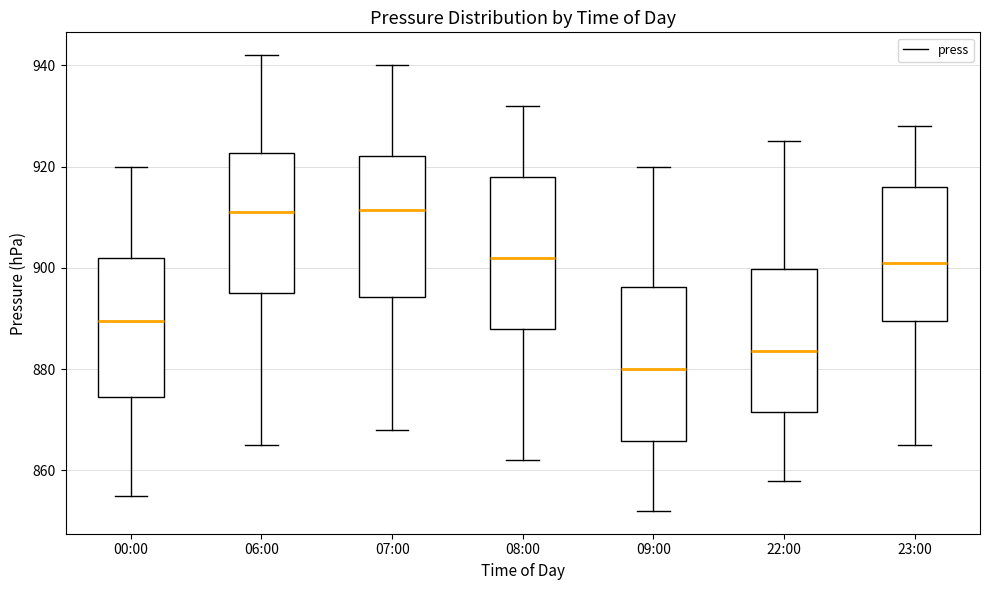

Reading left to right, read every box against the y-axis: the position of its median line, the range the box covers, and the ends of its whiskers. The values are not printed on the chart, so give them approximately, as read against the axis.

00:00: median 890, box 874 to 902, whiskers 856 to 920
06:00: median 912, box 896 to 922, whiskers 866 to 942
07:00: median 912, box 894 to 922, whiskers 868 to 940
08:00: median 902, box 888 to 918, whiskers 862 to 932
09:00: median 880, box 866 to 896, whiskers 852 to 920
22:00: median 884, box 872 to 900, whiskers 858 to 926
23:00: median 902, box 890 to 916, whiskers 866 to 928